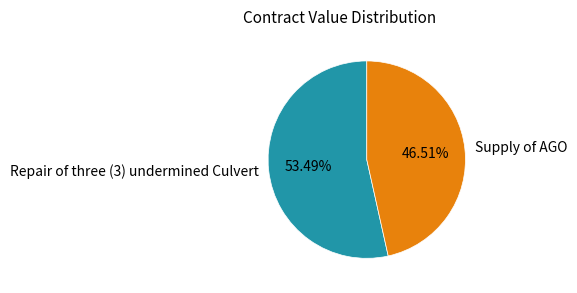

What is the largest slice in the pie chart?

Repair of three (3) undermined Culvert